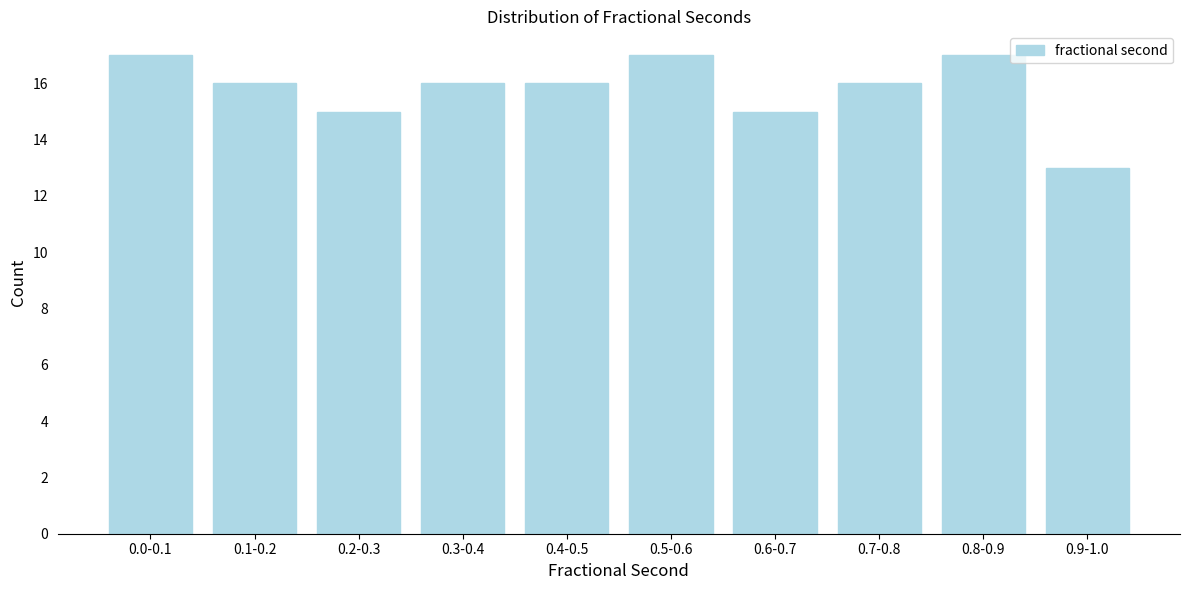

Reading right to left, what are all the values shown in this chart?

13	17	16	15	17	16	16	15	16	17